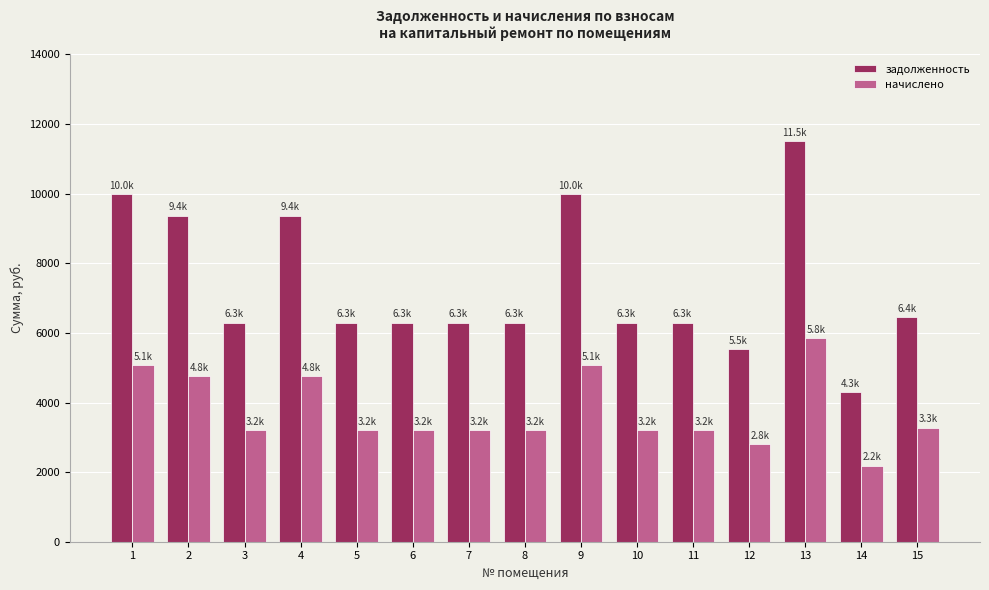

What are all the series names shown in the legend?

задолженность, начислено